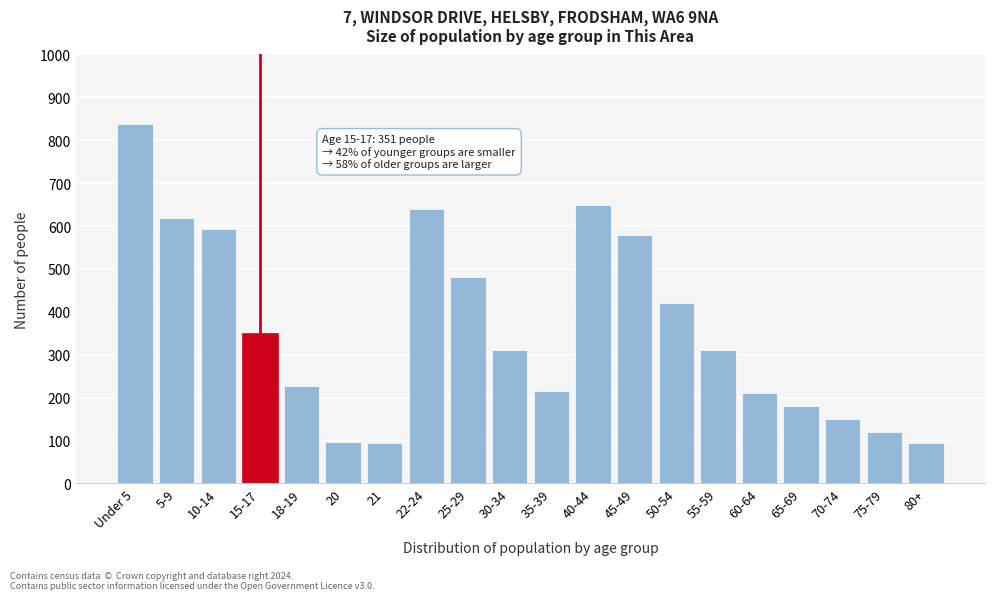

The value at 60-64 is 84. True or false?

False